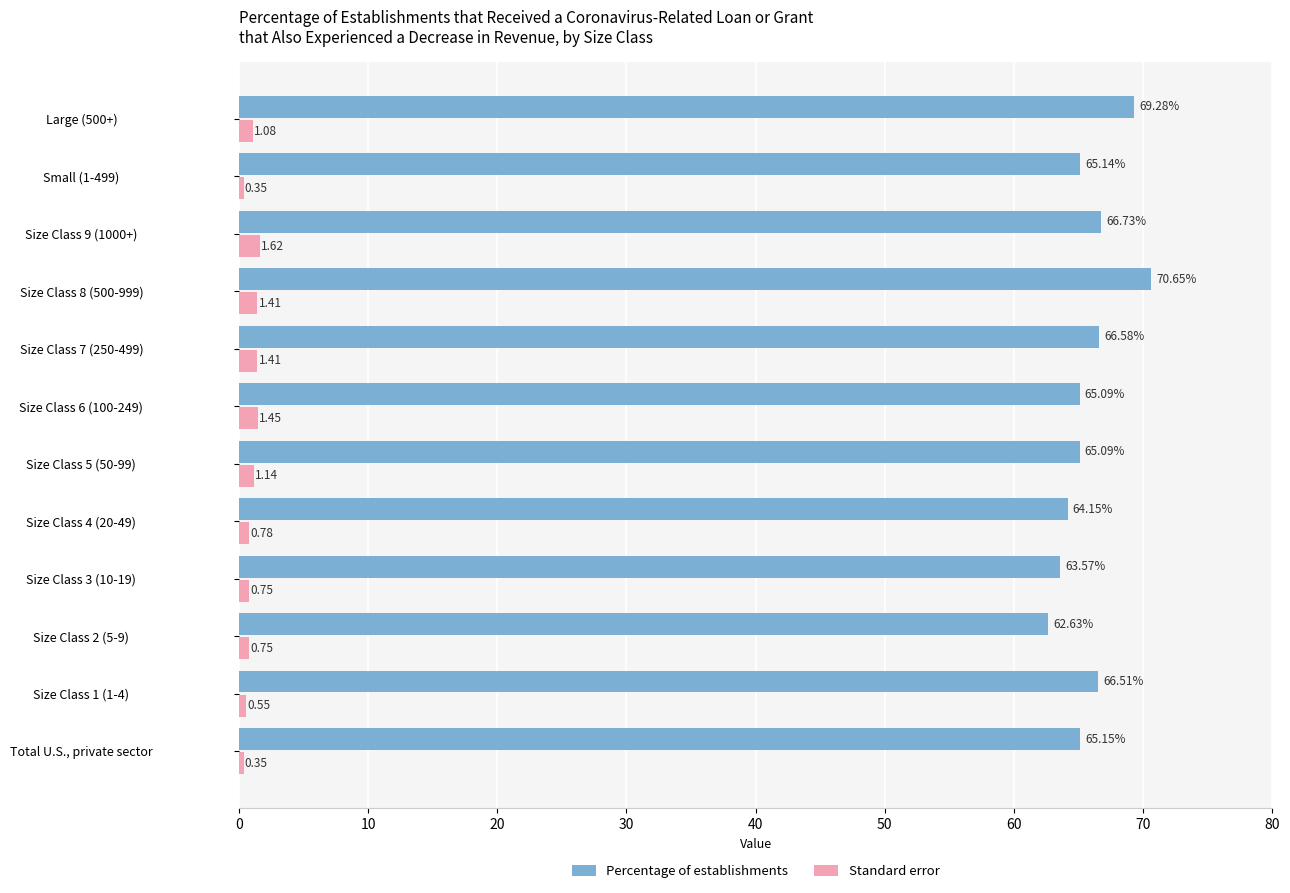

Which series changed the most between Size Class 5 (50-99) and Size Class 7 (250-499)?

Percentage of establishments